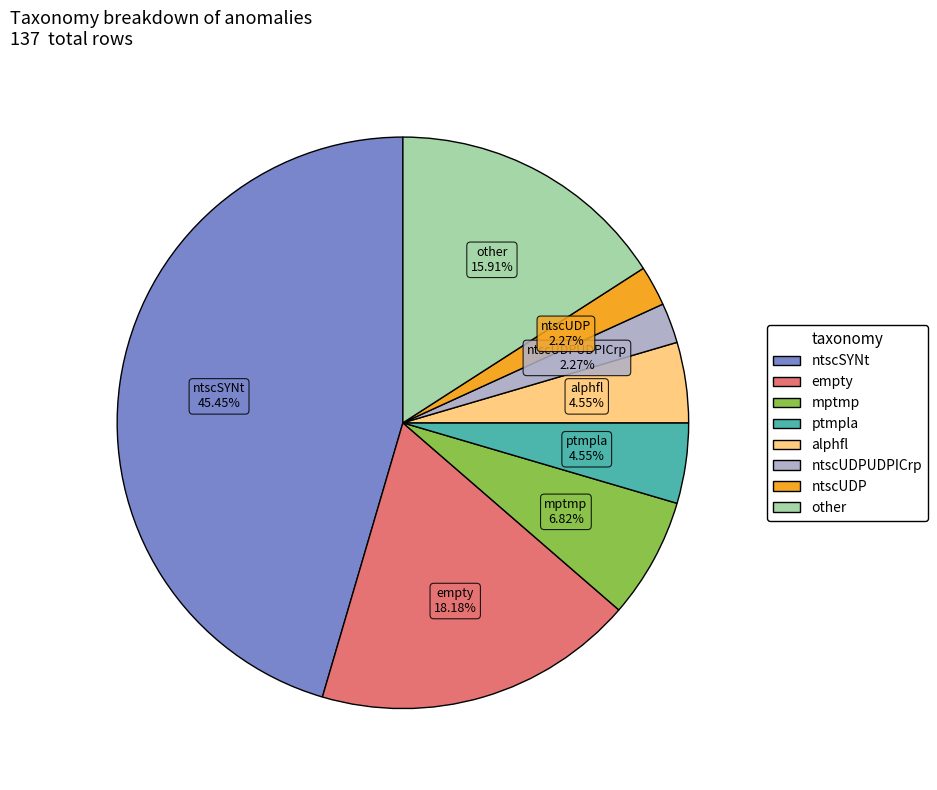

Is there any slice that represents more than half of the pie?

No